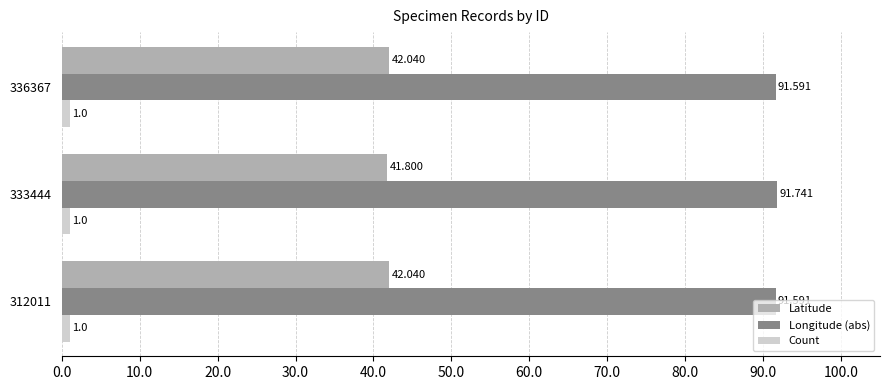

What is the average value of the Latitude series?

42.0